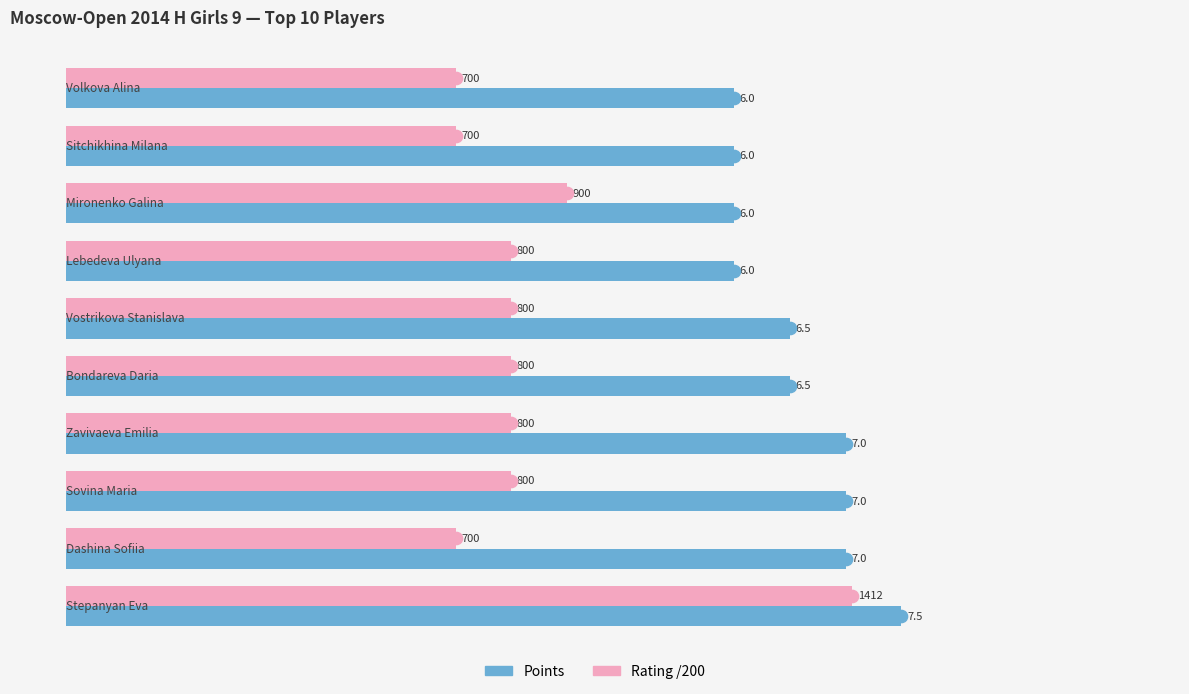

How many values in the Rating /200 series are below 4?

3